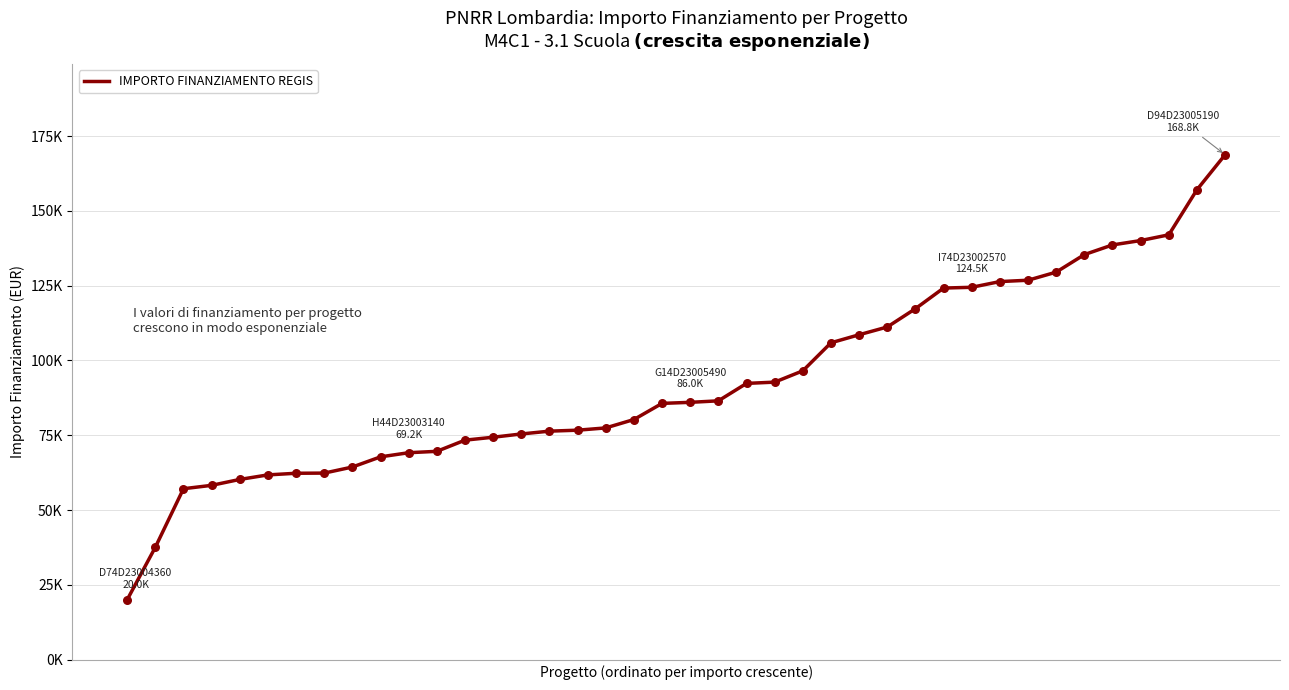

Does the chart have visible grid lines?

Yes